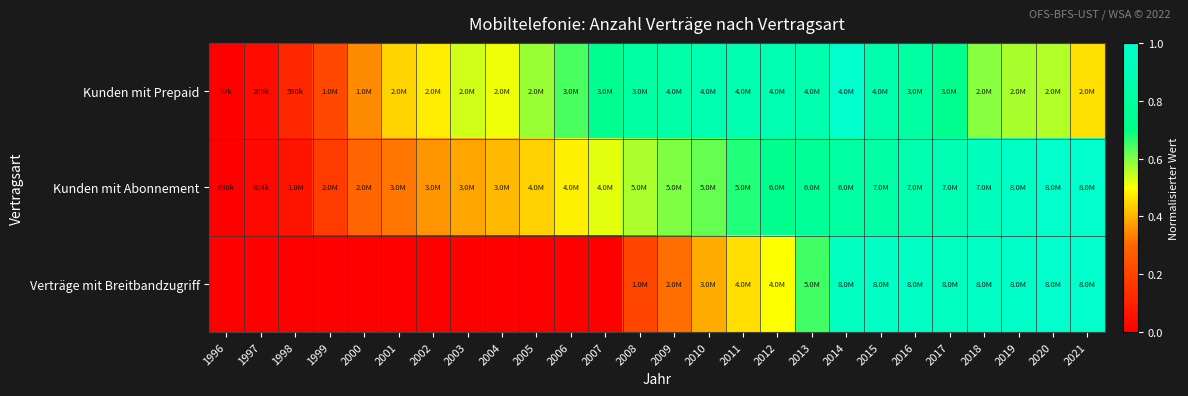

What is the total value across all series at 2005?

1.0